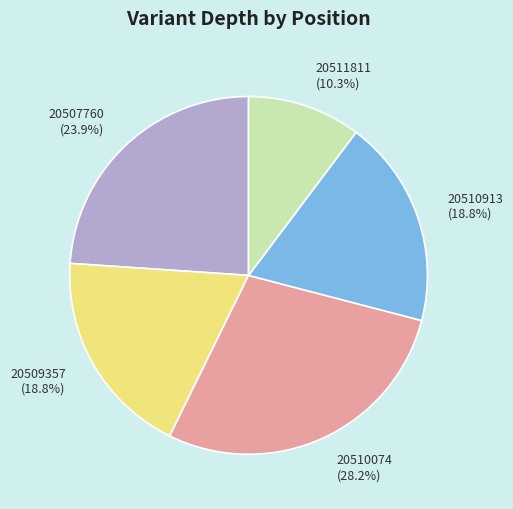

To the nearest percent, what is the average slice percentage?

20%